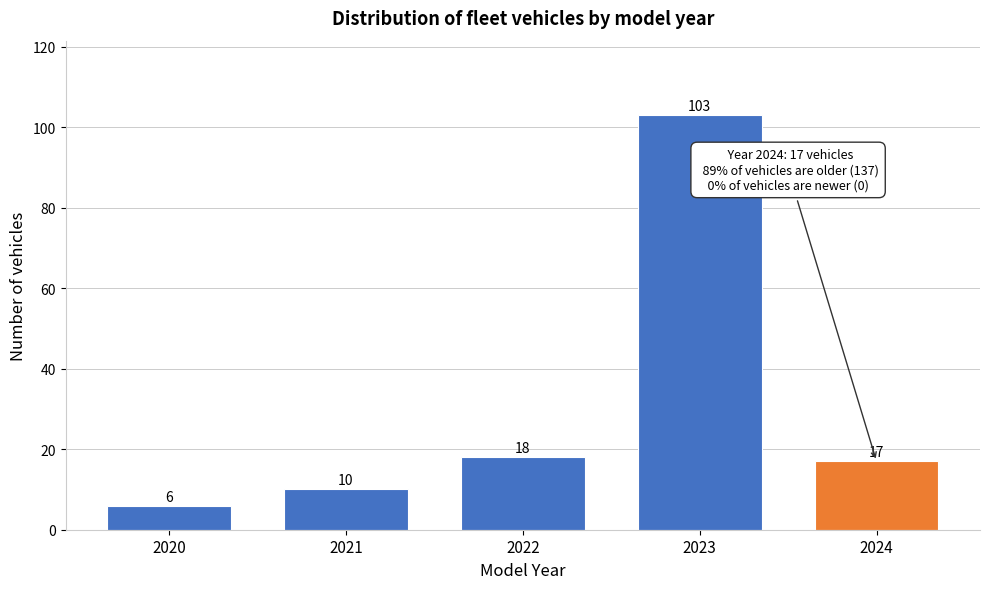

Reading left to right, transcribe all the data shown in this chart.

6	10	18	103	17